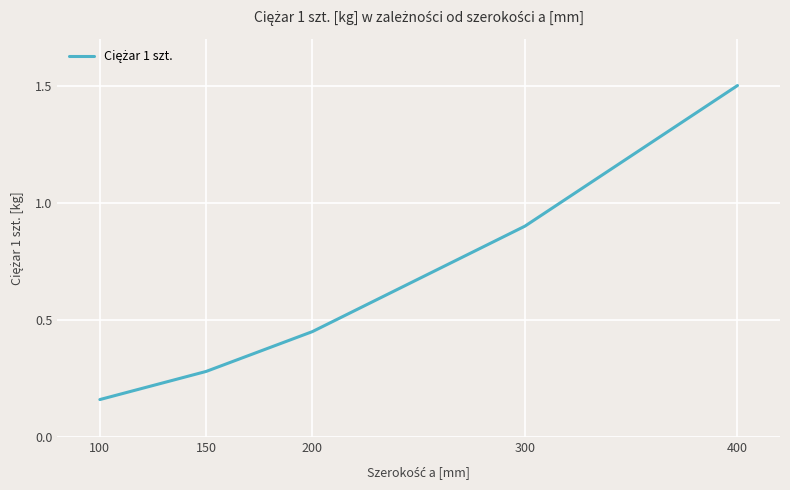

Is it true that the value at 200 is 0.7?

False